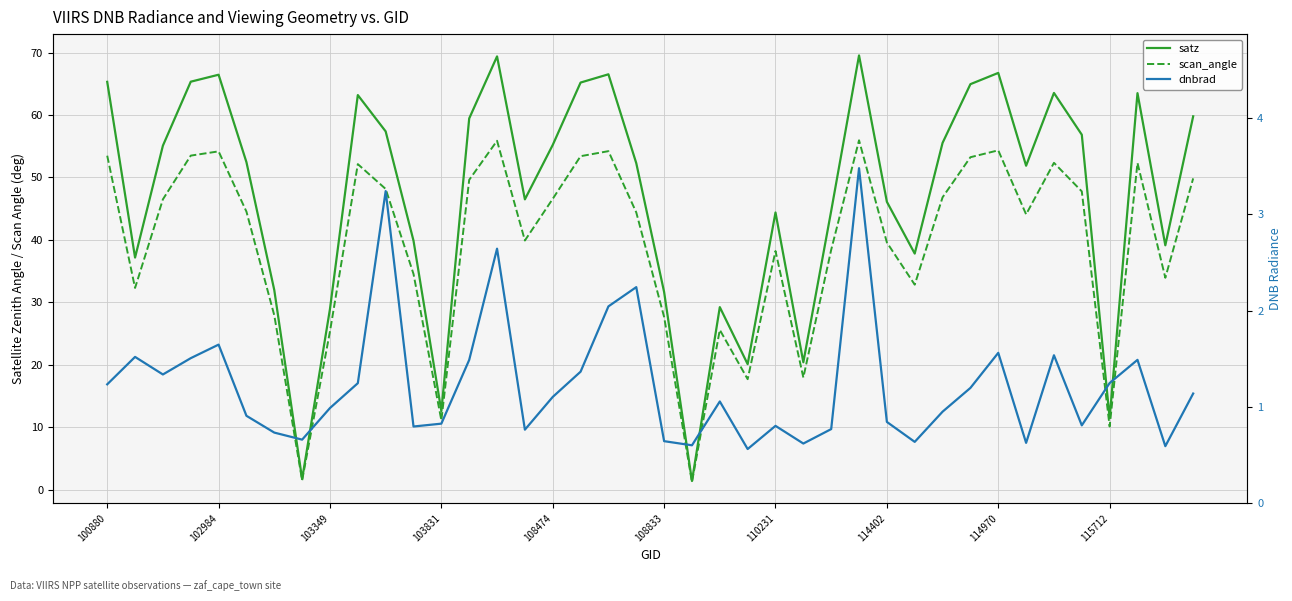

Which category has the lowest value in the dnbrad series?

23